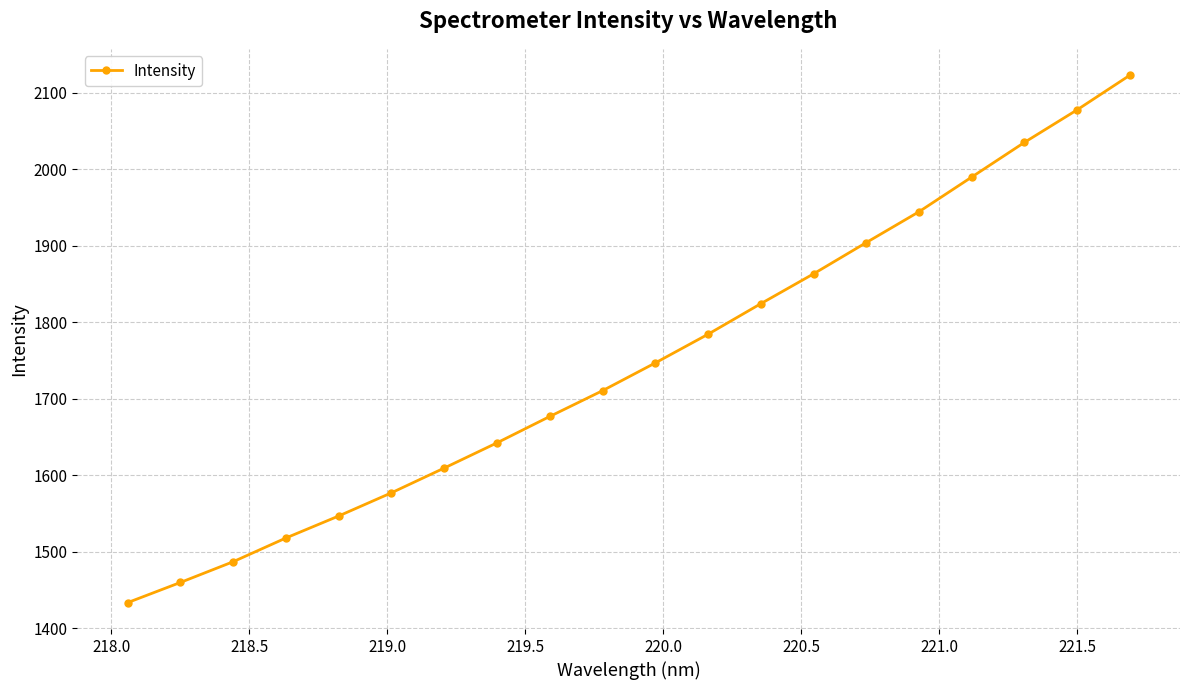

What is the maximum value shown in the chart?

2123.1